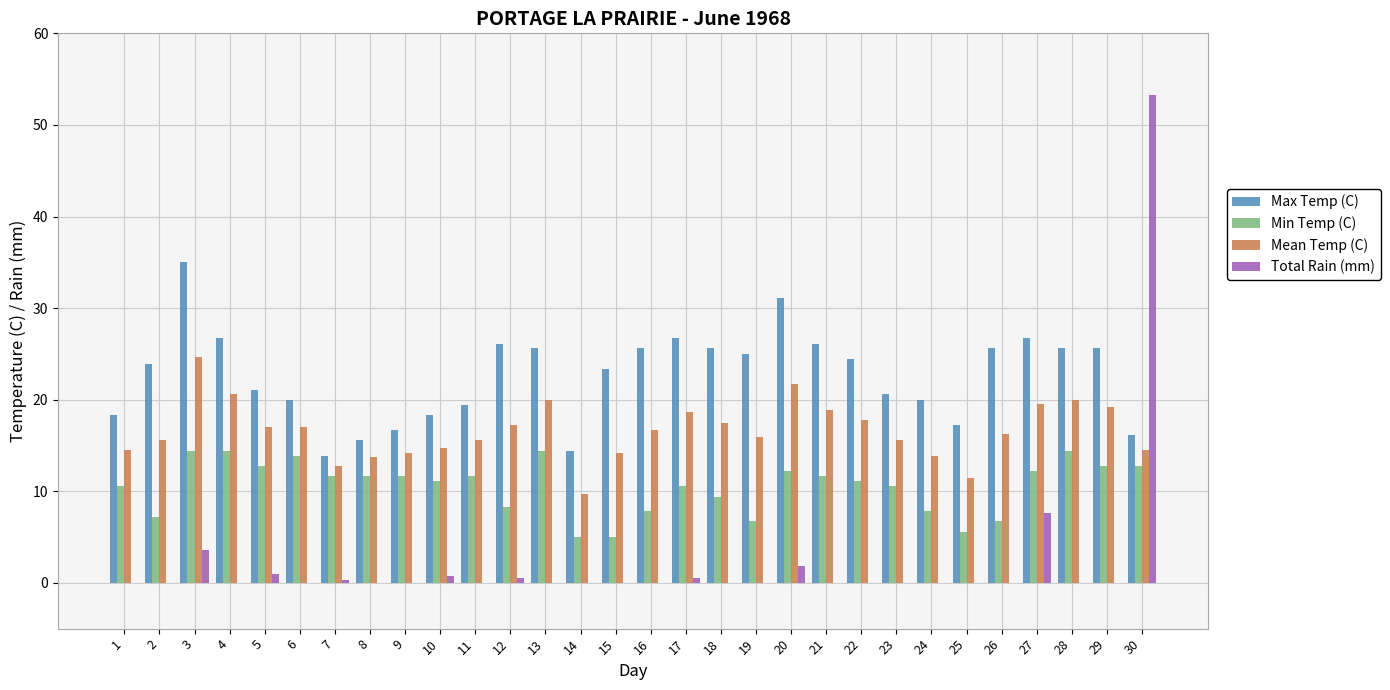

What is the maximum value shown in the chart?

53.3